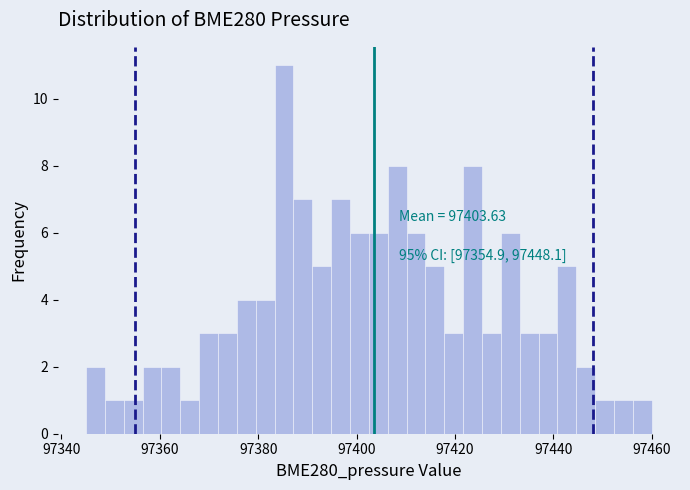

Around what value on the x-axis is the tallest bar? Give the approximate position of its centre, as read against the axis.

97386